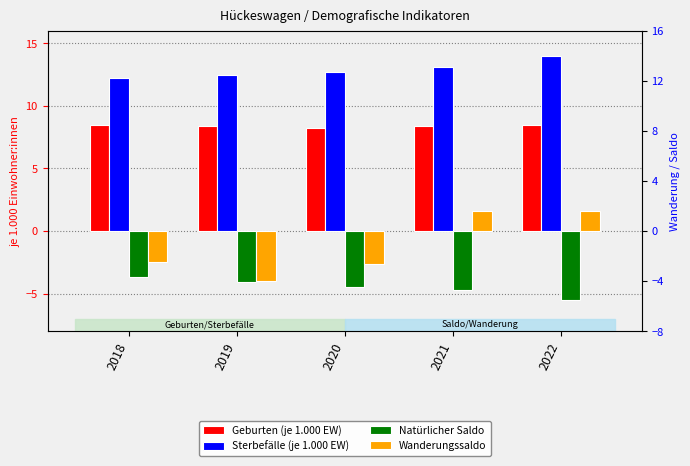

What is the minimum value shown in the chart?

-5.5